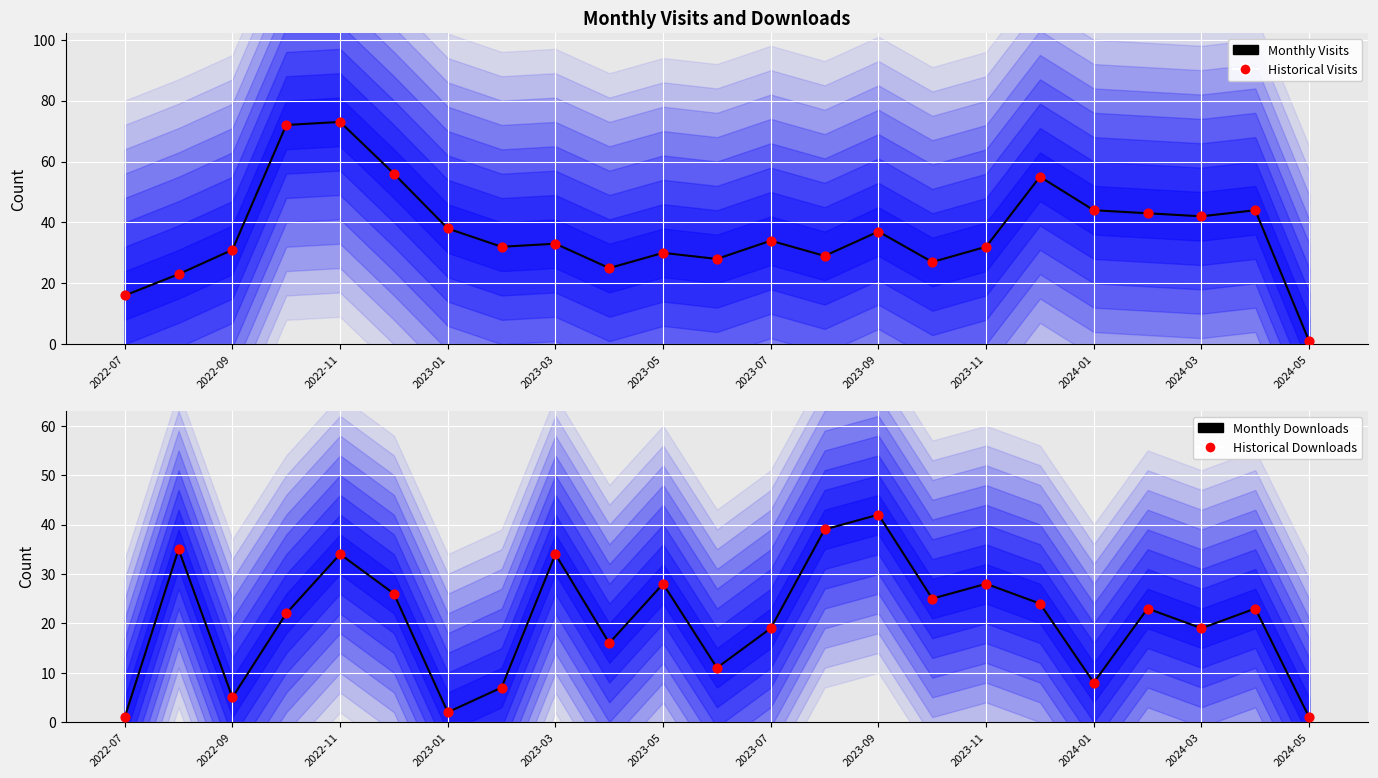

At how many categories does at least one series exceed 38?

10